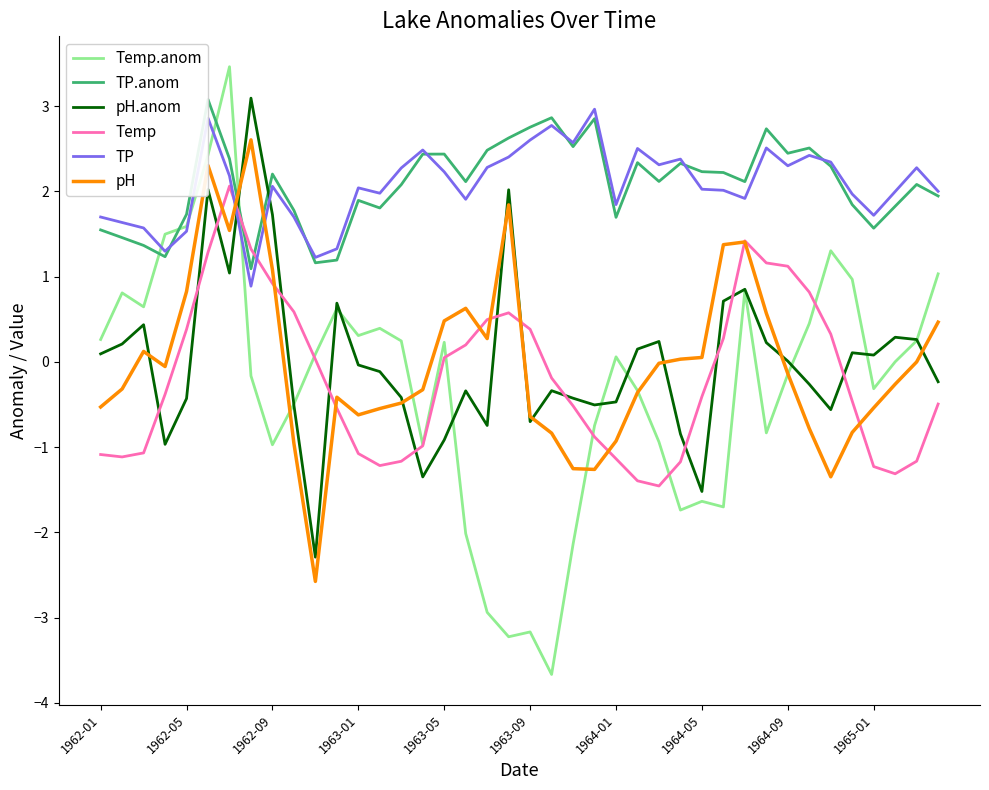

At 25, list the series in order from smallest to largest.

Temp, pH, Temp.anom, pH.anom, TP.anom, TP